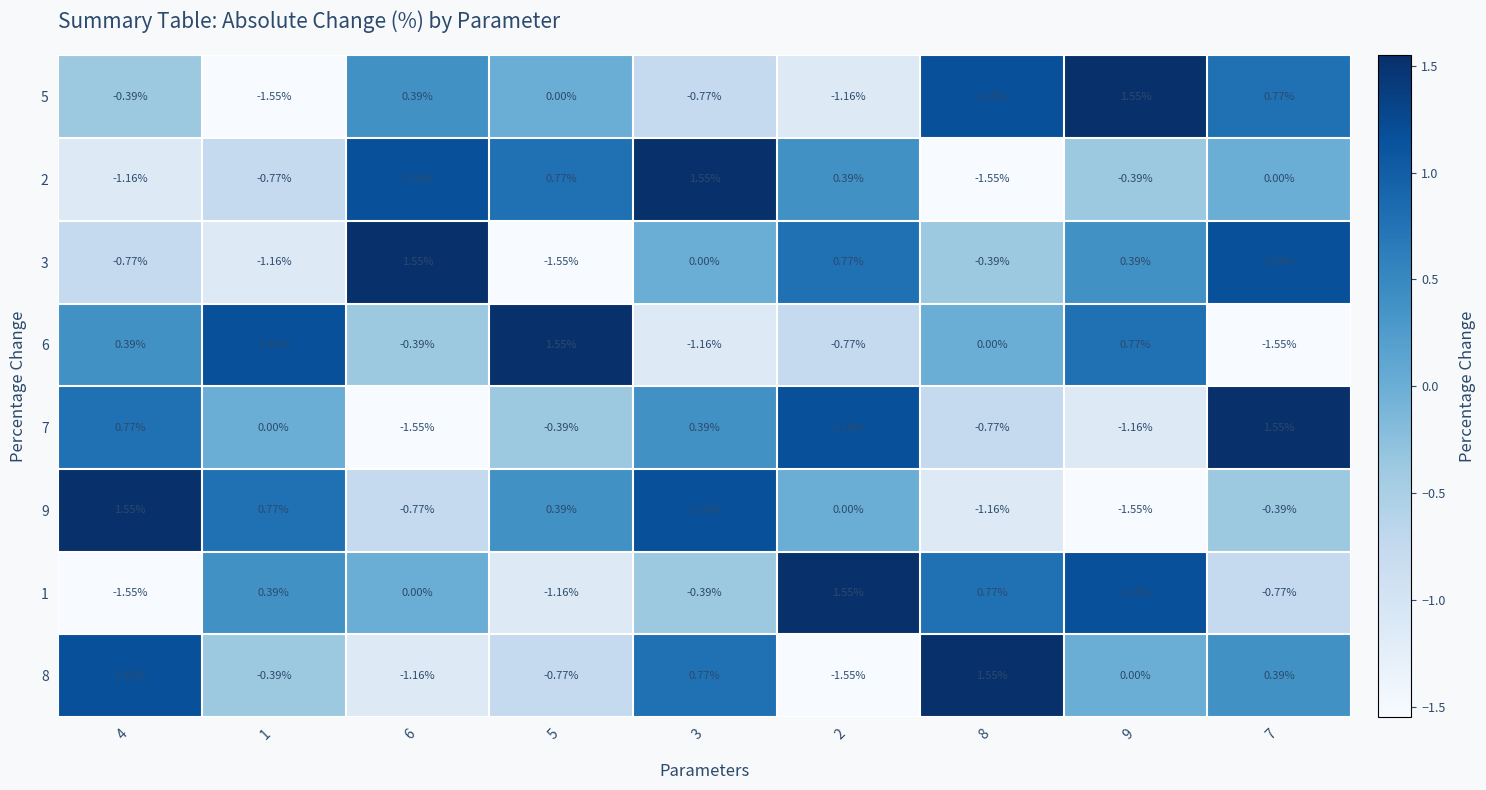

Is the value of 1 at 7 greater than the value of 8 at 1?

No